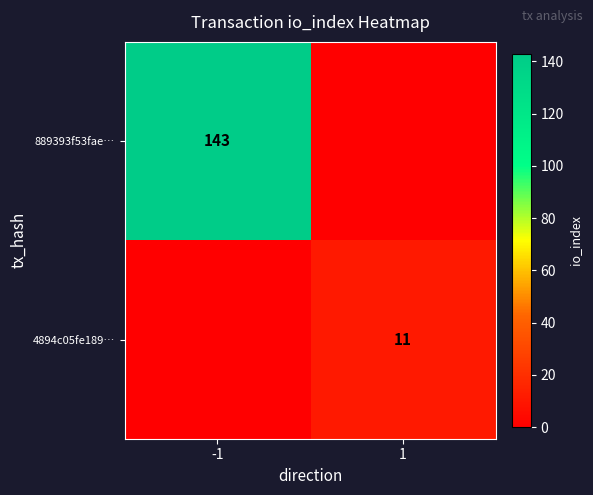

True or false: 4894c05fe189… has a value of 18 at 1.

False